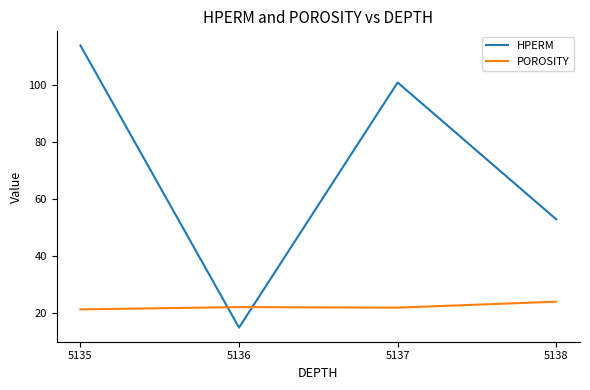

How many interior local peaks does the HPERM series have?

1